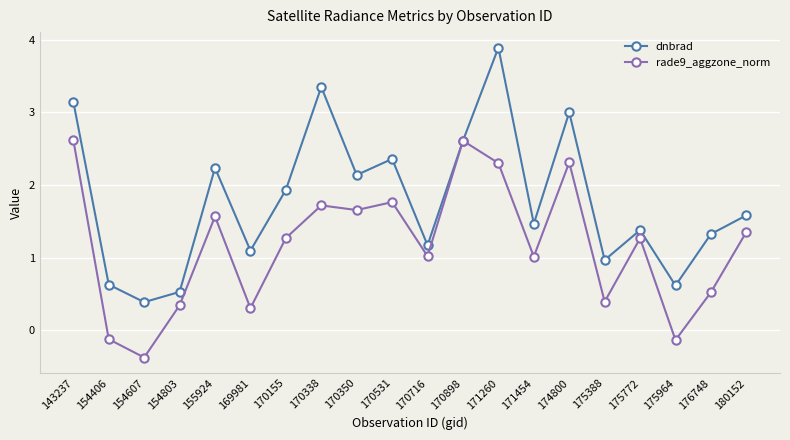

What is the value of the rade9_aggzone_norm point at the 18th from the left?

-0.1